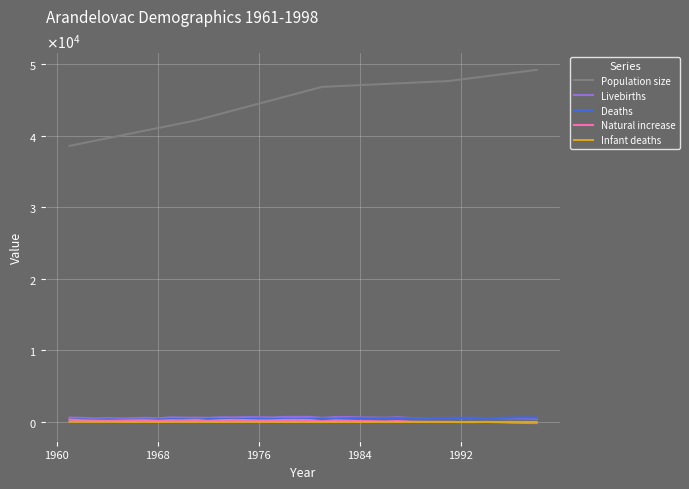

What are all the series names shown in the legend?

Population size, Livebirths, Deaths, Natural increase, Infant deaths